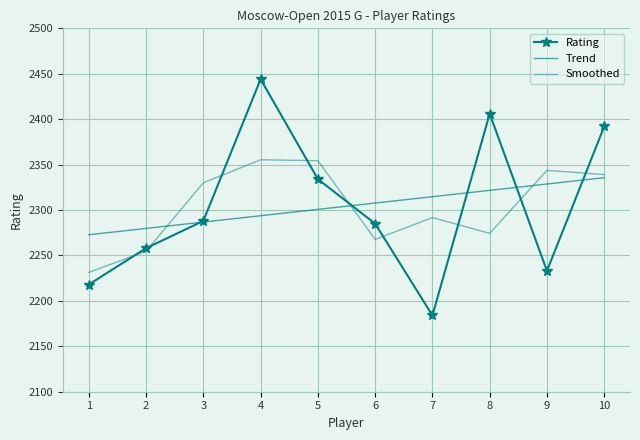

Which series has the widest spread of values?

Rating